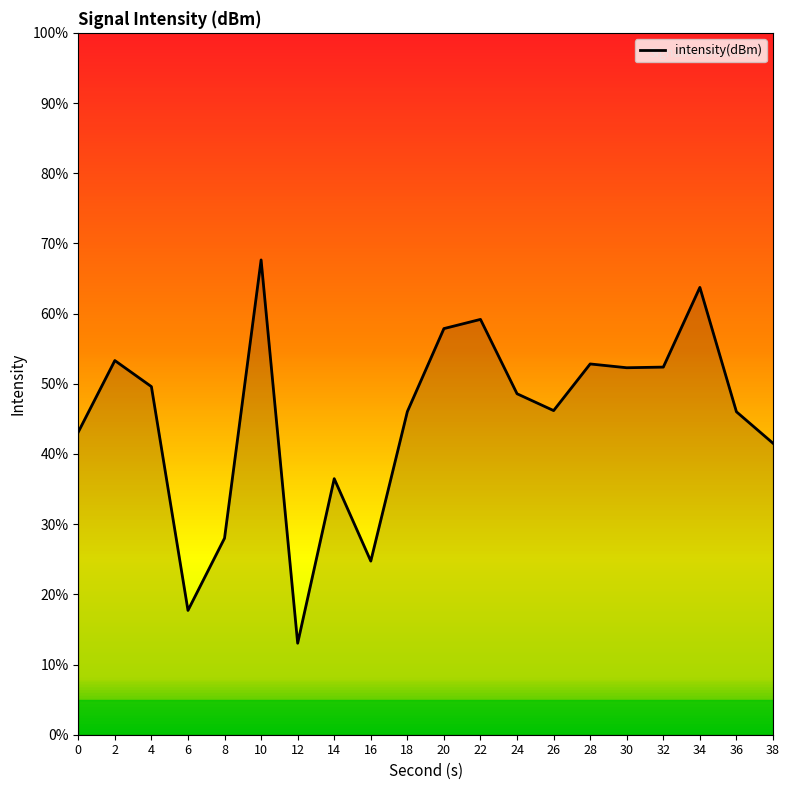

What is the smallest value displayed?

13.0